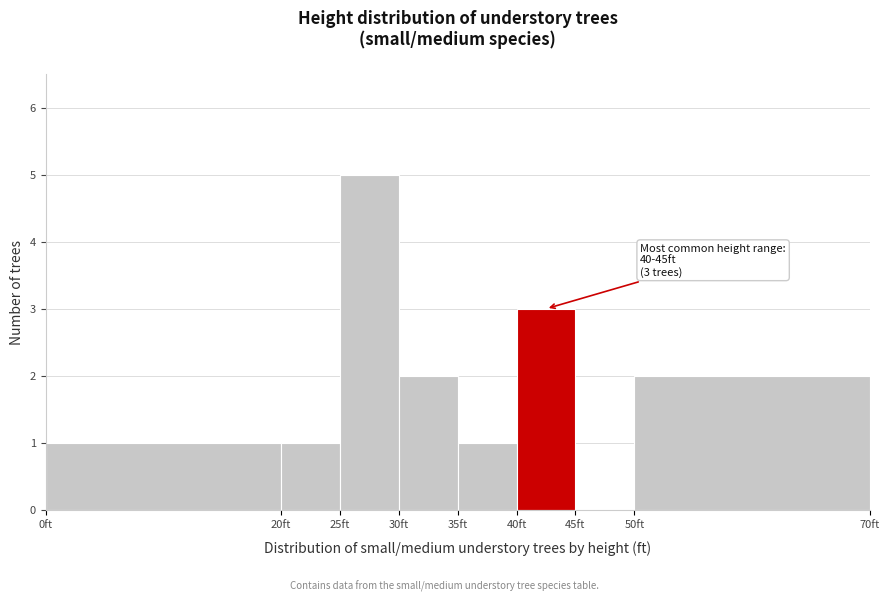

Which range on the x-axis has the tallest bar?

25 to 30